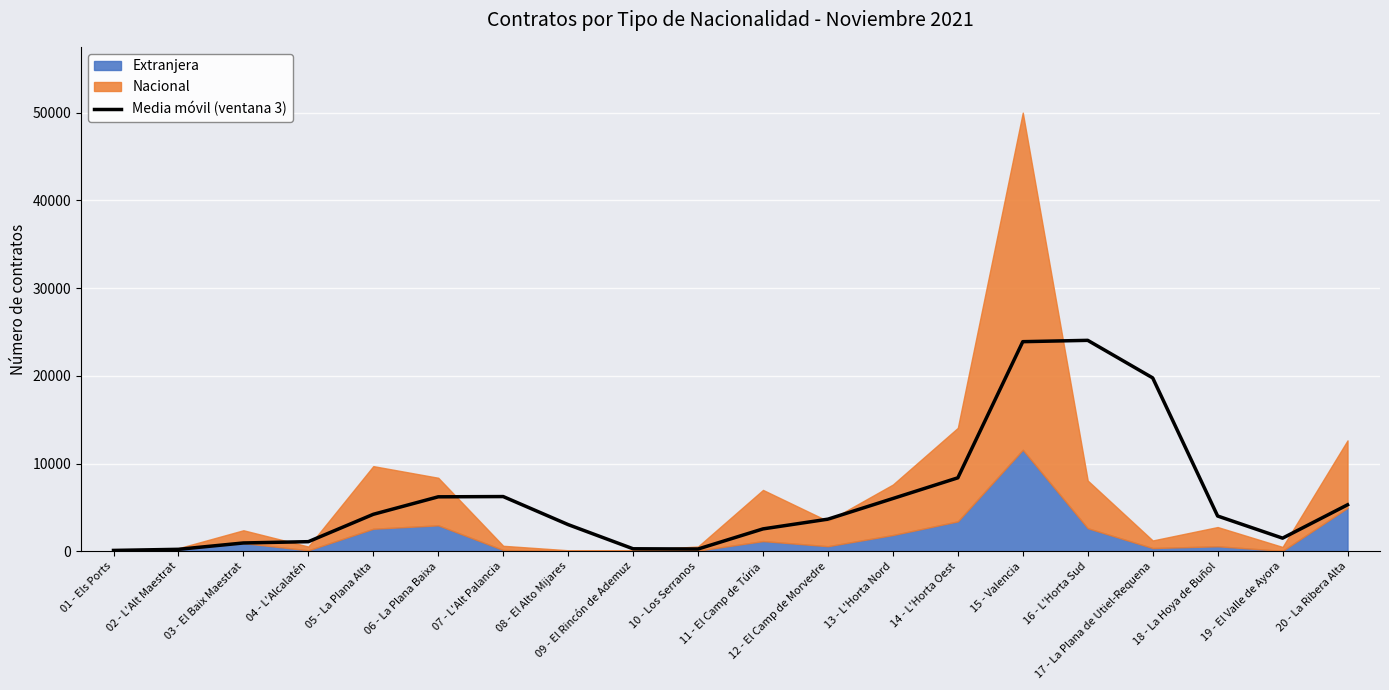

How many interior local peaks (higher than both neighbors) does the data have?

2